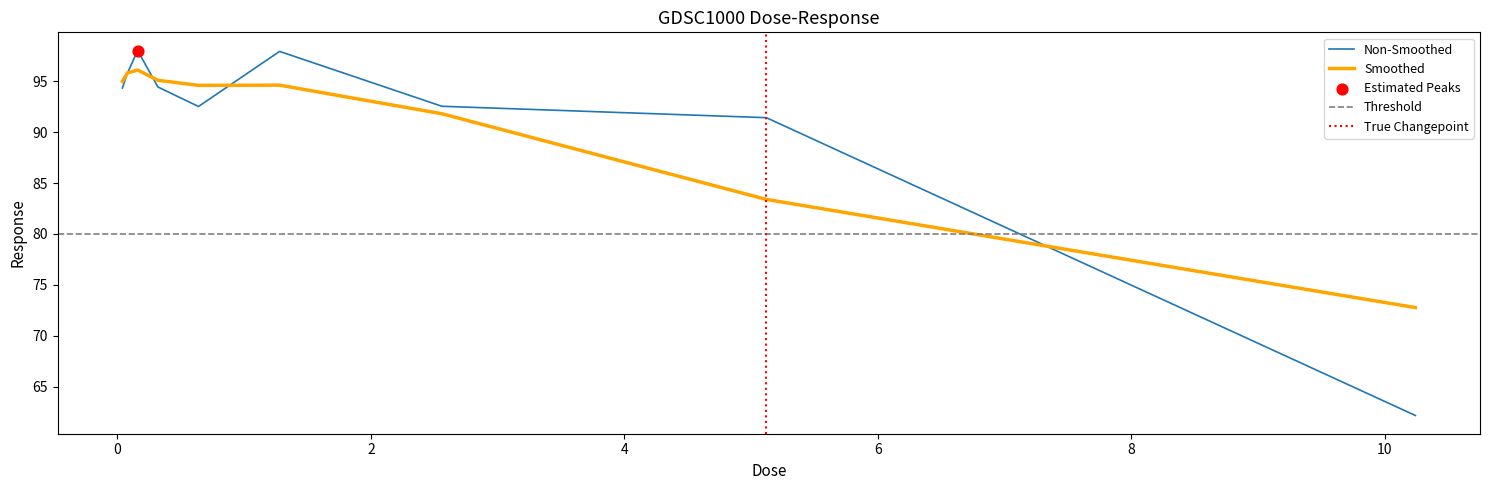

Between 0.64 and 2.56, which is larger?

2.56